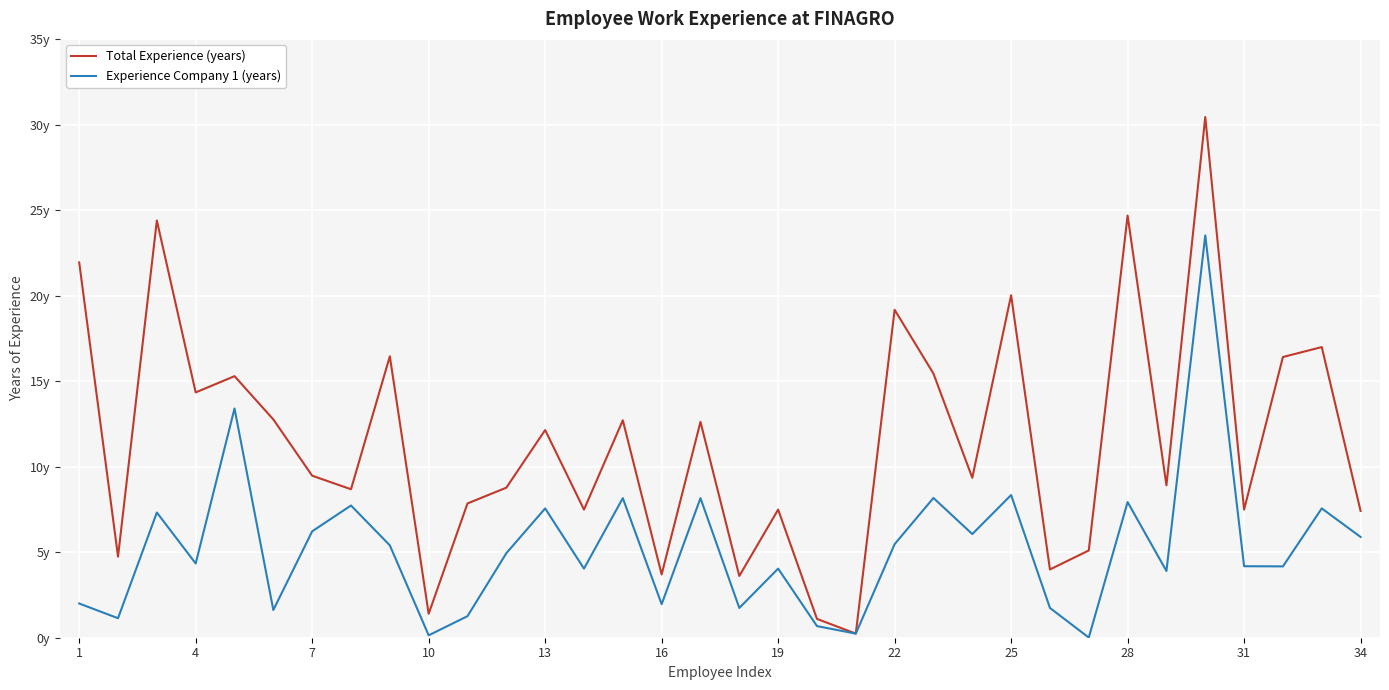

True or false: Experience Company 1 (years) and Total Experience (years) cross at least once.

False